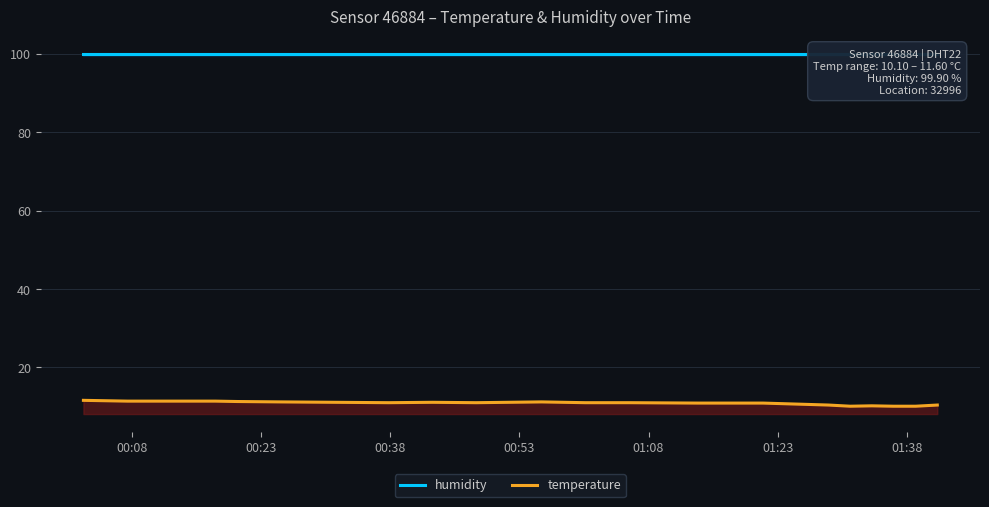

Reading right to left, what are all the values shown in this chart?

humidity: 99.9	99.9	99.9	99.9	99.9	99.9	99.9	99.9	99.9	99.9	99.9	99.9	99.9	99.9	99.9	99.9	99.9	99.9	99.9	99.9
temperature: 10.4	10.1	10.1	10.2	10.1	10.4	10.9	10.9	11.0	11.0	11.2	11.0	11.1	11.0	11.2	11.3	11.4	11.4	11.4	11.6